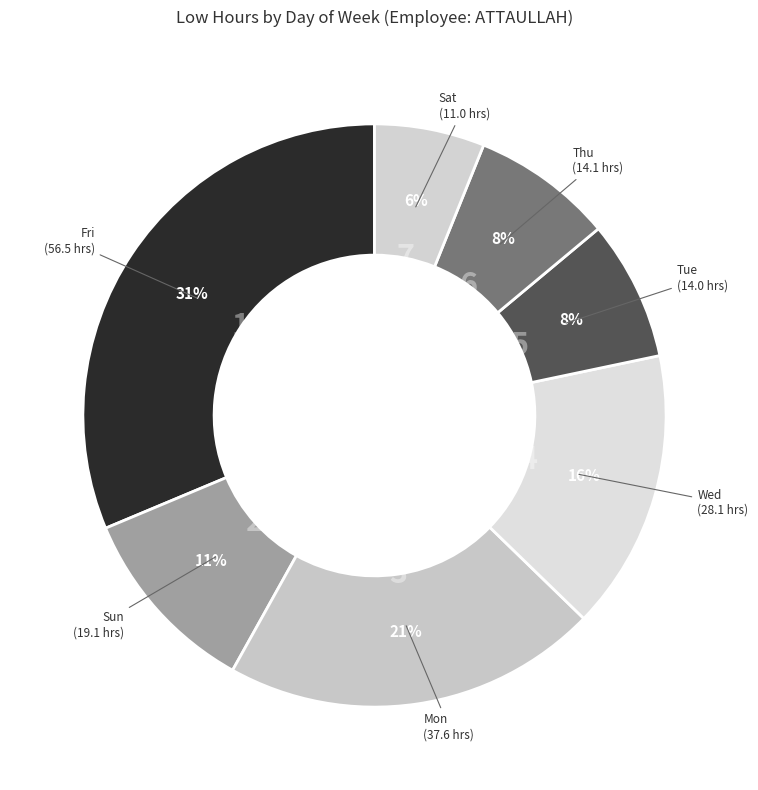

Is it true that Sat is 6% of the pie?

True